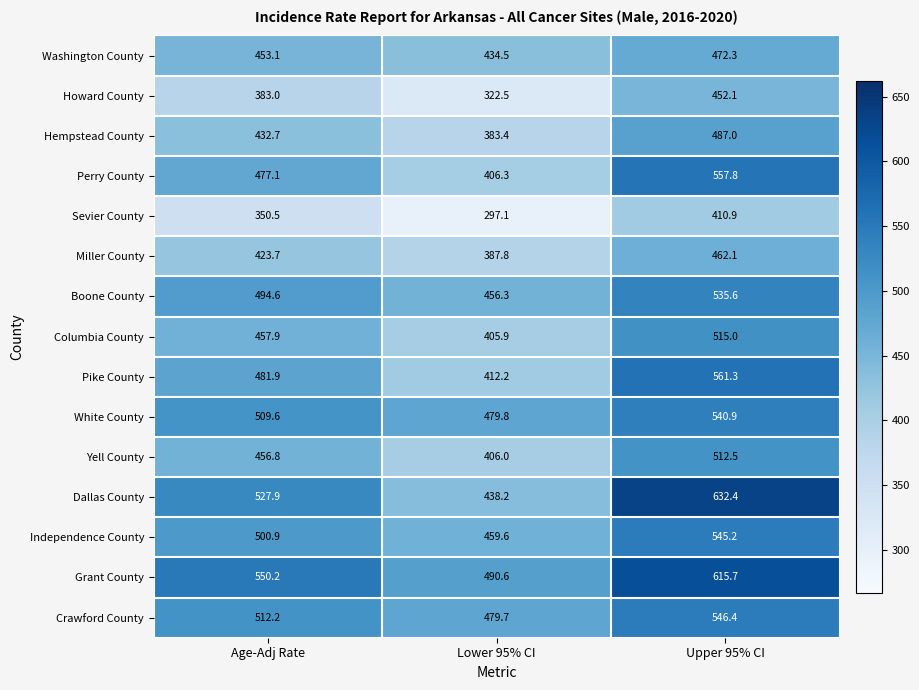

The value of Dallas County at Age-Adj Rate is 527.9. True or false?

True